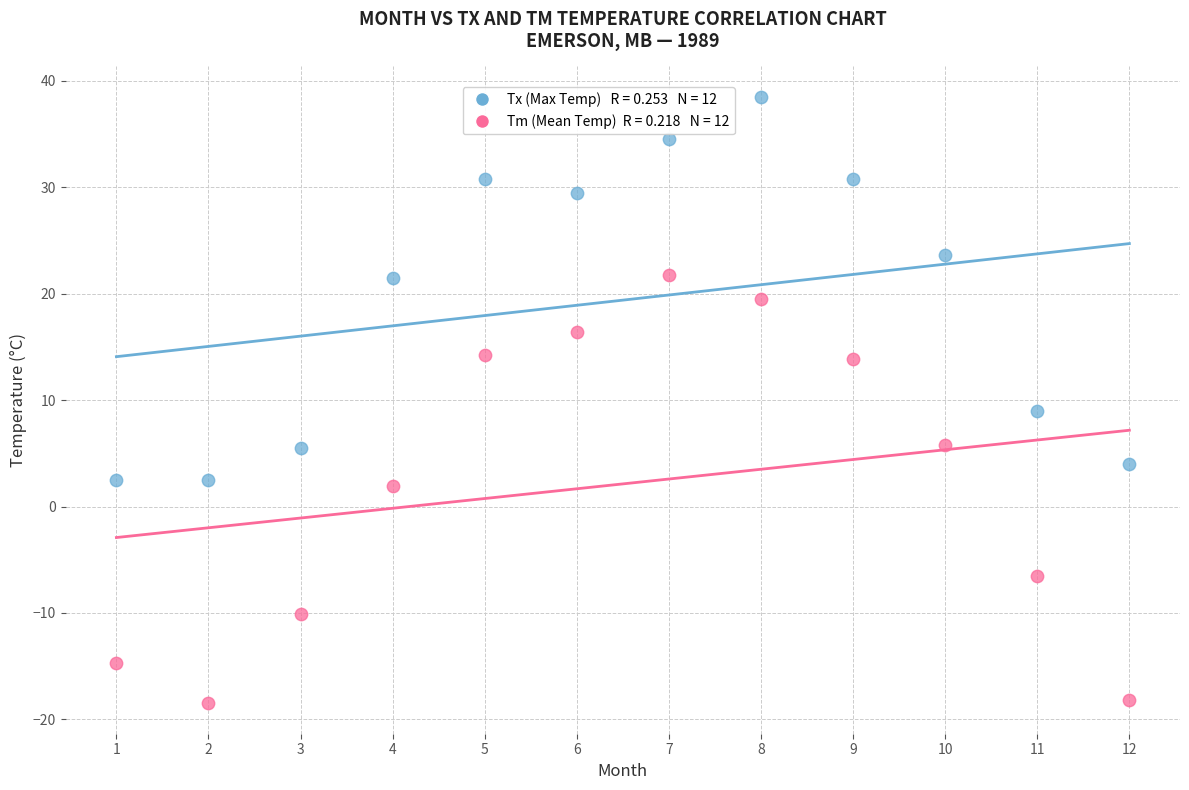

Across all data points, what is the range of Y values (max minus min)?

57.0